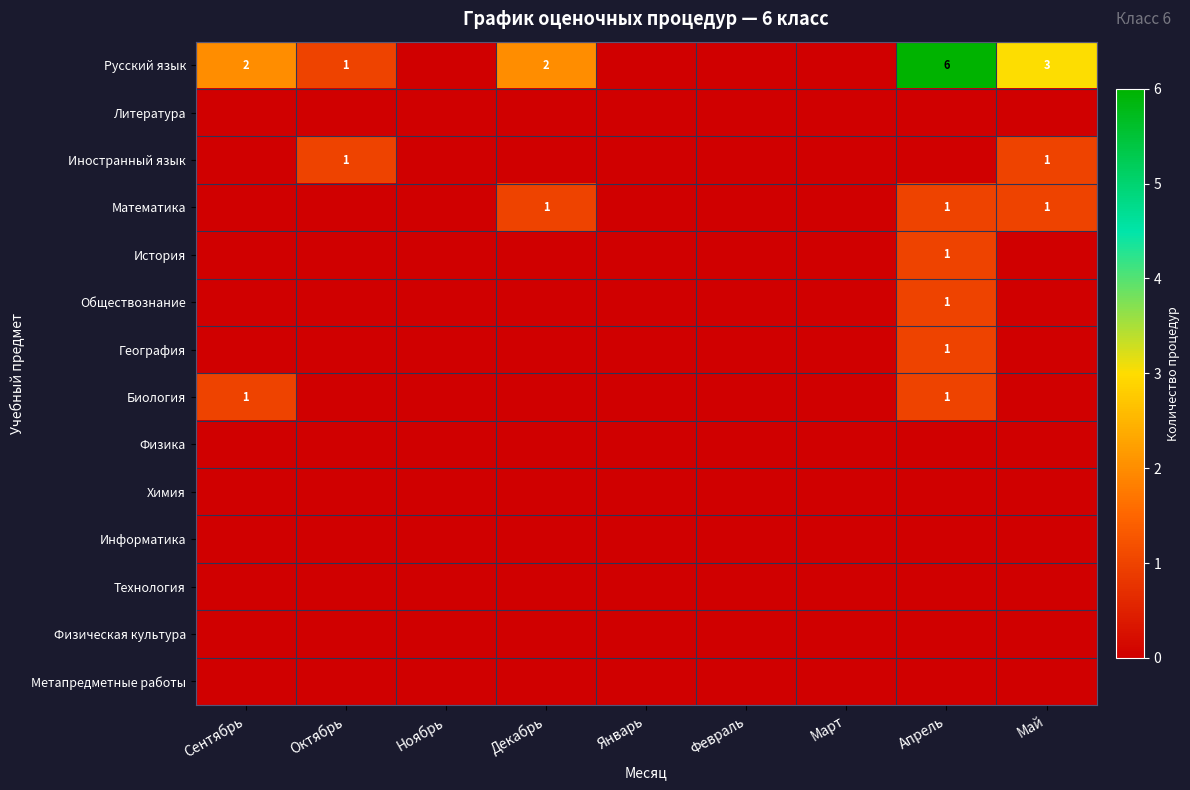

What is the sum of all Иностранный язык values?

2